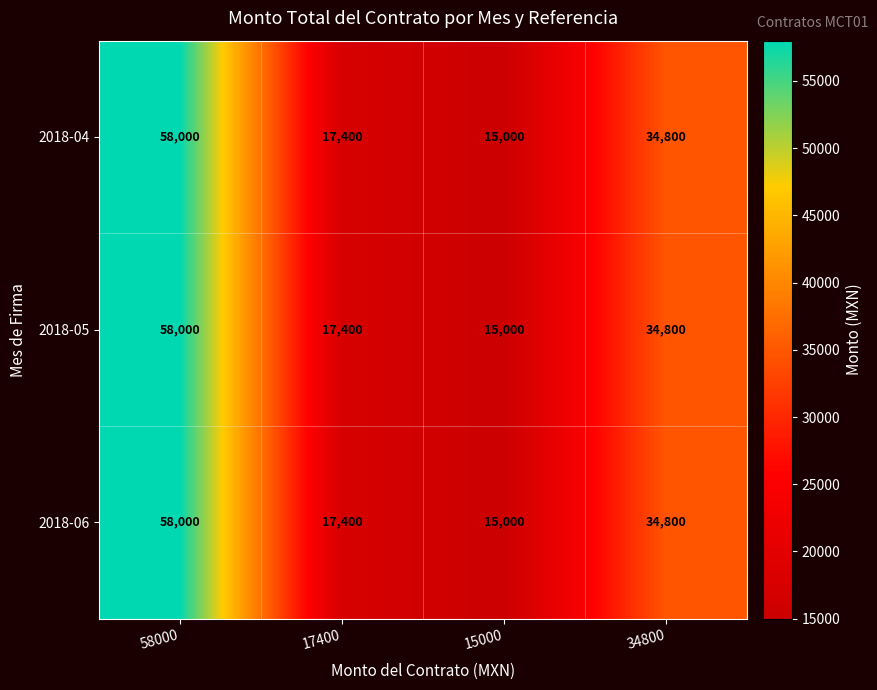

What is the total value across all series at 15000?

45000